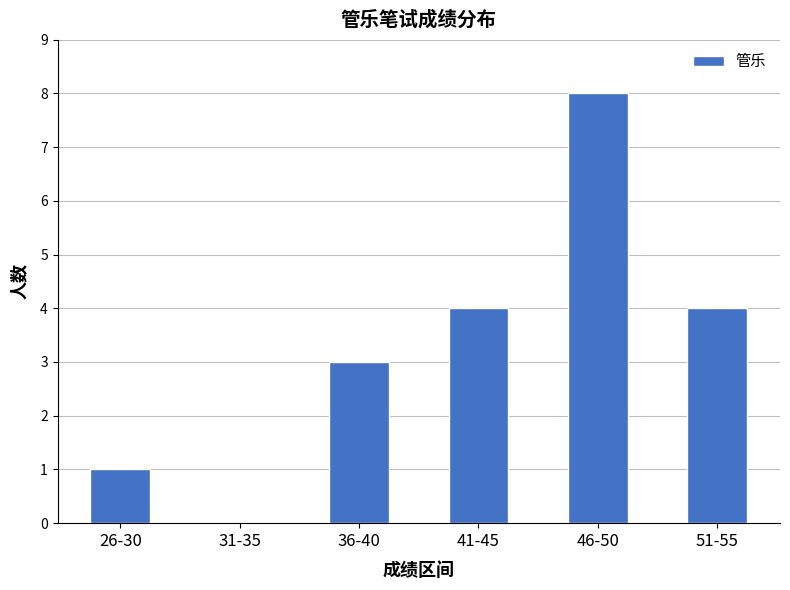

The chart shows a value of 13 at 46-50. True or false?

False